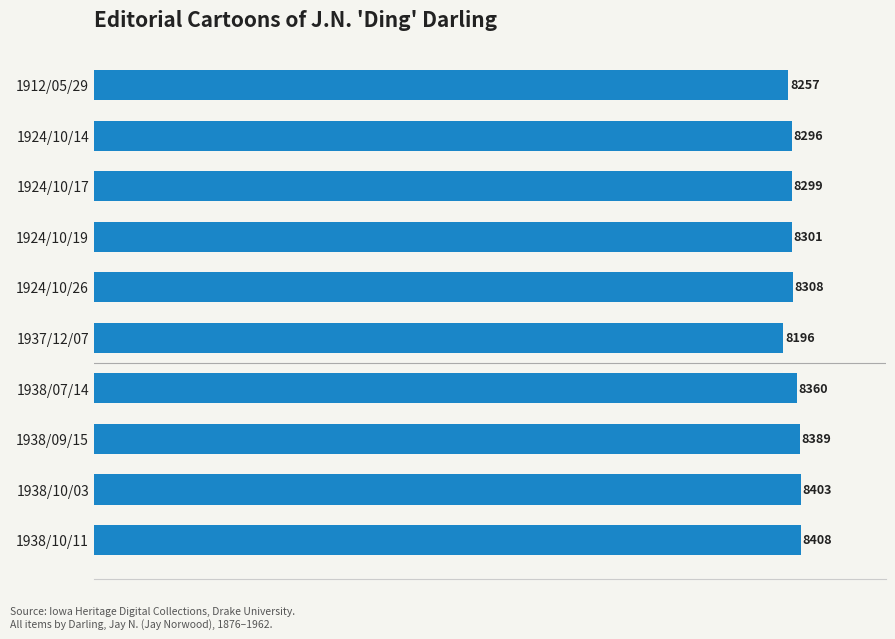

What is the label of the 5th bar from the bottom?

1937/12/07